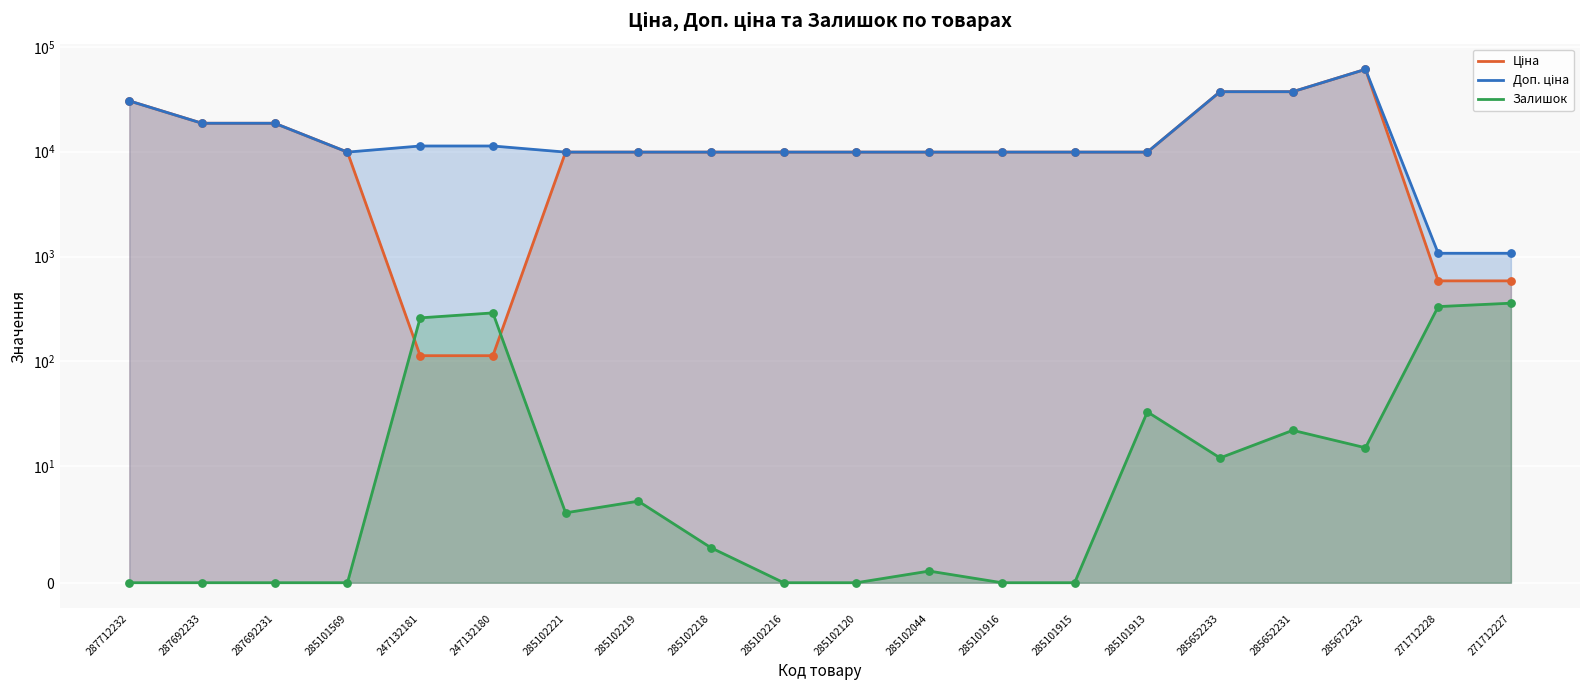

Is the value of Залишок at 285672232 greater than the value of Доп. ціна at 285652233?

No